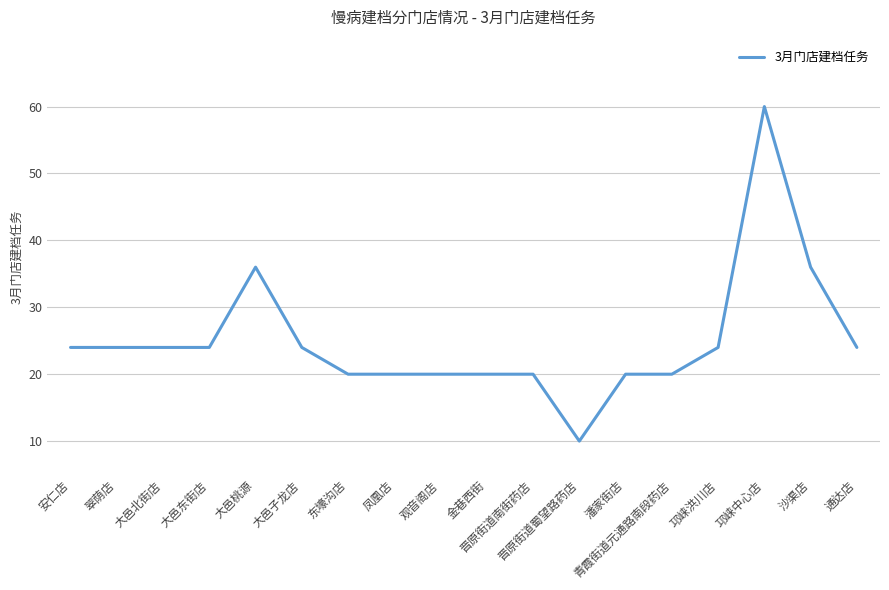

Does the chart display data point markers on the line(s)?

No